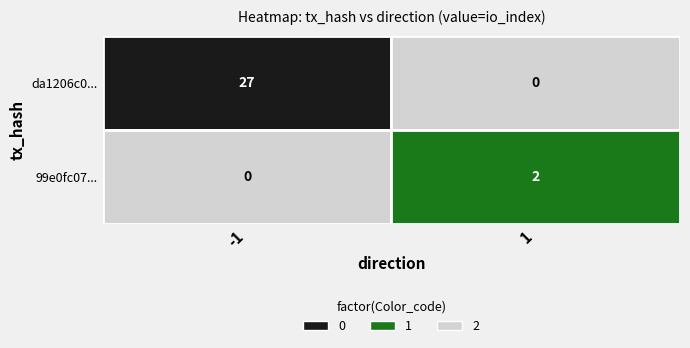

Between io_index and direction, which is larger?

io_index